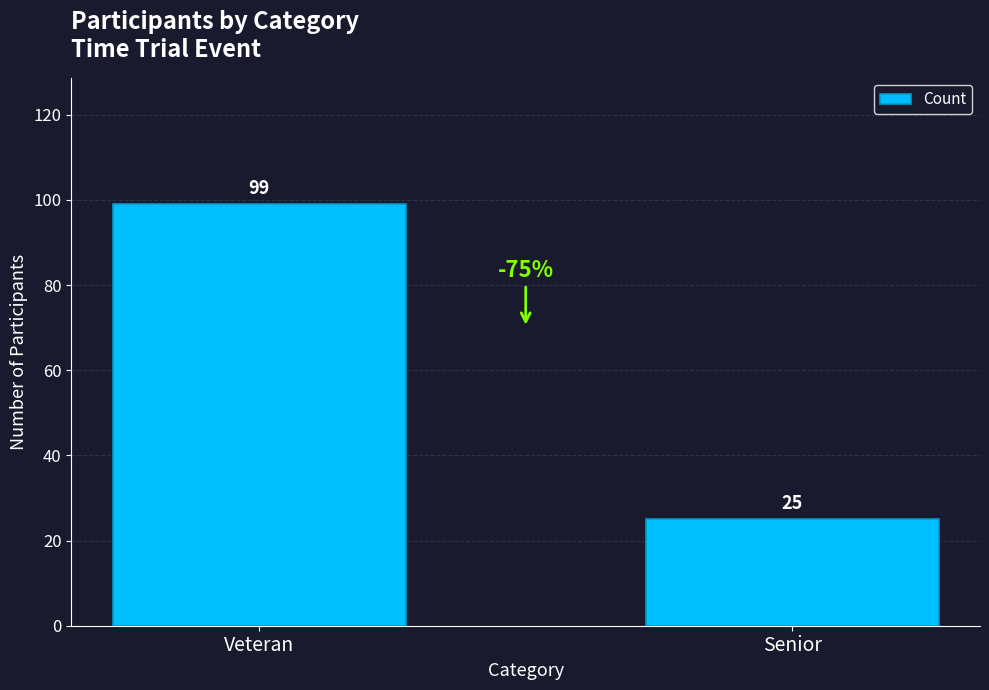

True or false: the data shows 25 at Senior.

True